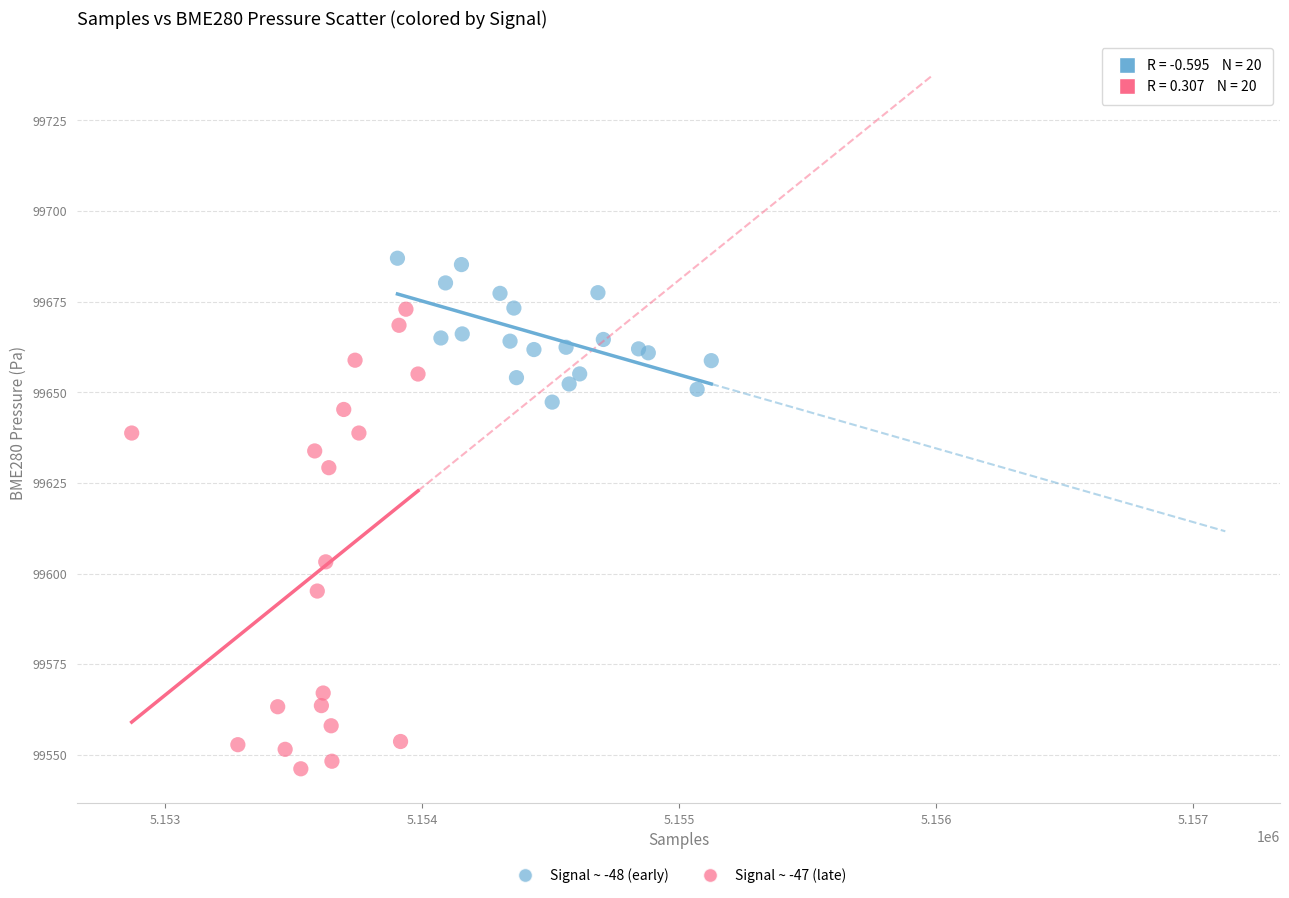

Which series has the widest spread of Y values?

Signal ~ -47 (late)